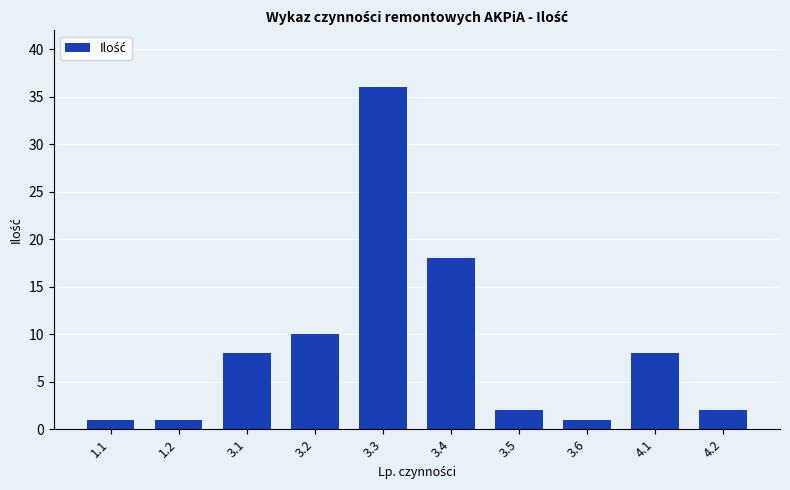

Between 3.2 and 3.5, which is larger?

3.2